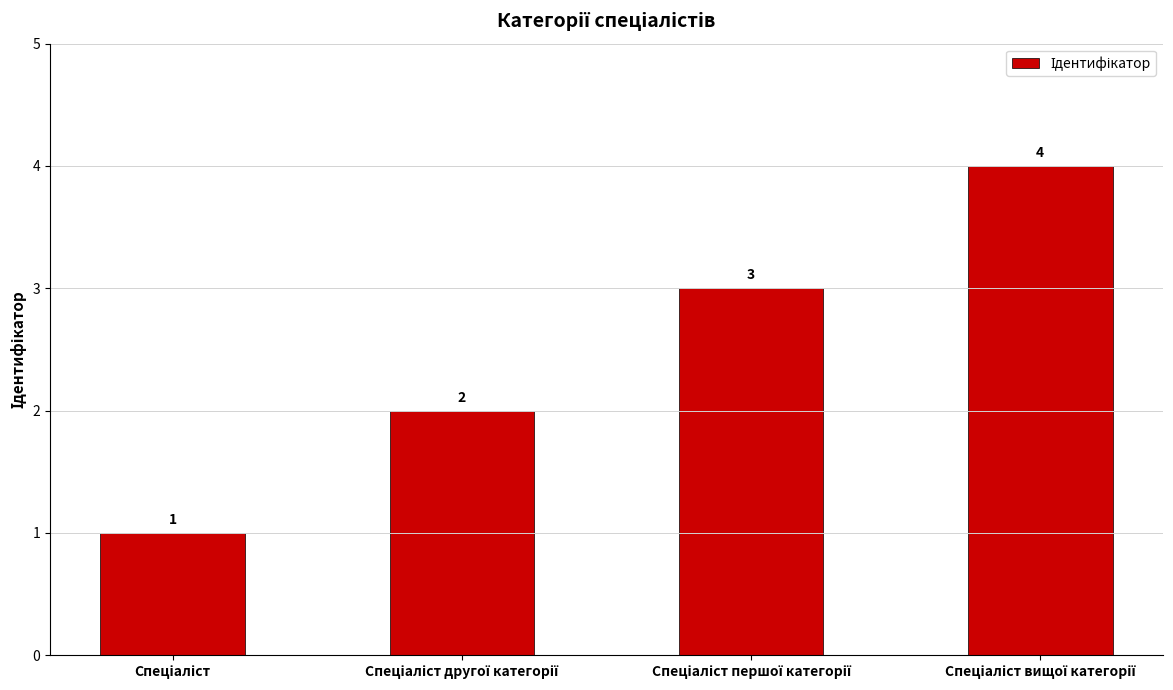

Reading right to left, list all the values displayed in this chart.

4	3	2	1